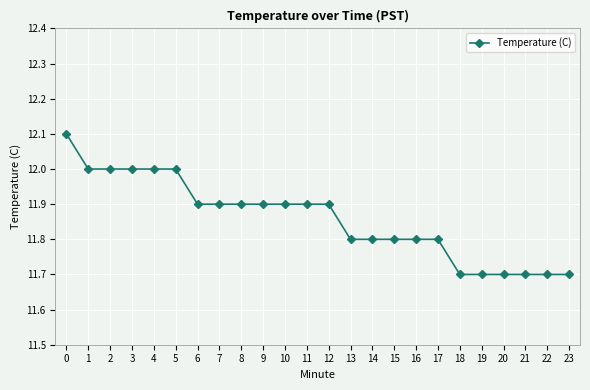

What is the difference between the maximum and minimum values?

0.4